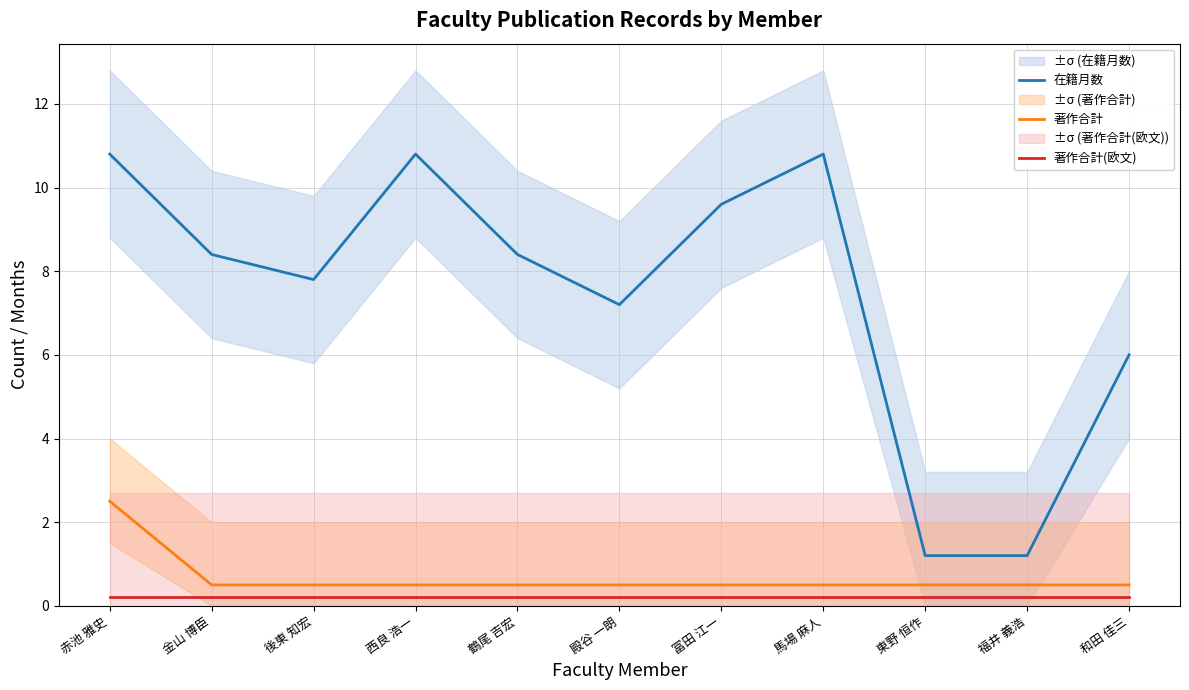

The 著作合計 series shows 0.5 at 和田 佳三. True or false?

True